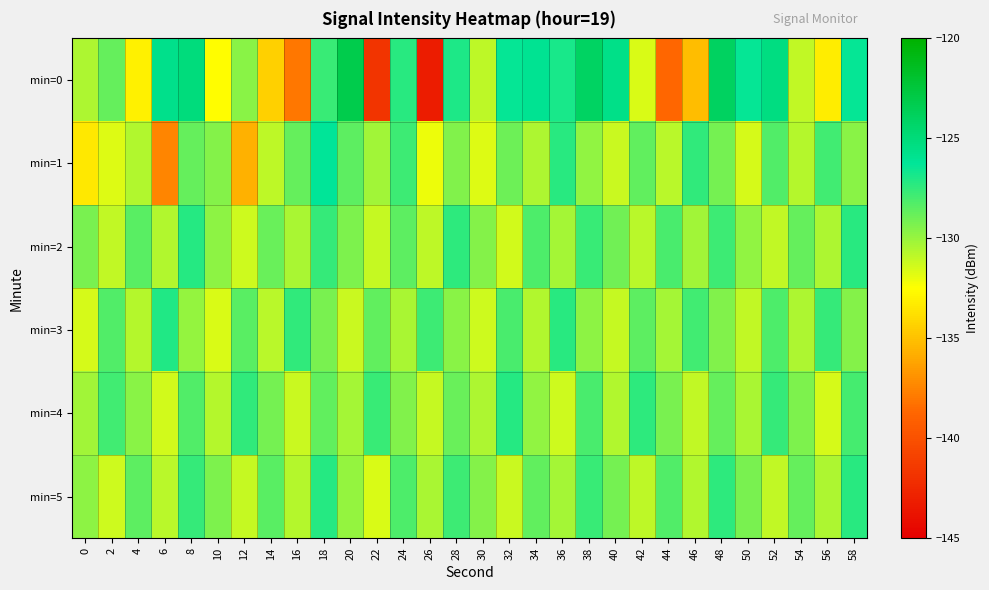

What is the maximum value shown in the chart?

-123.2